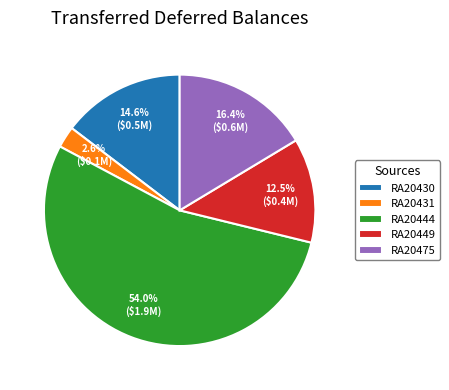

Which slice is the smallest?

RA20431